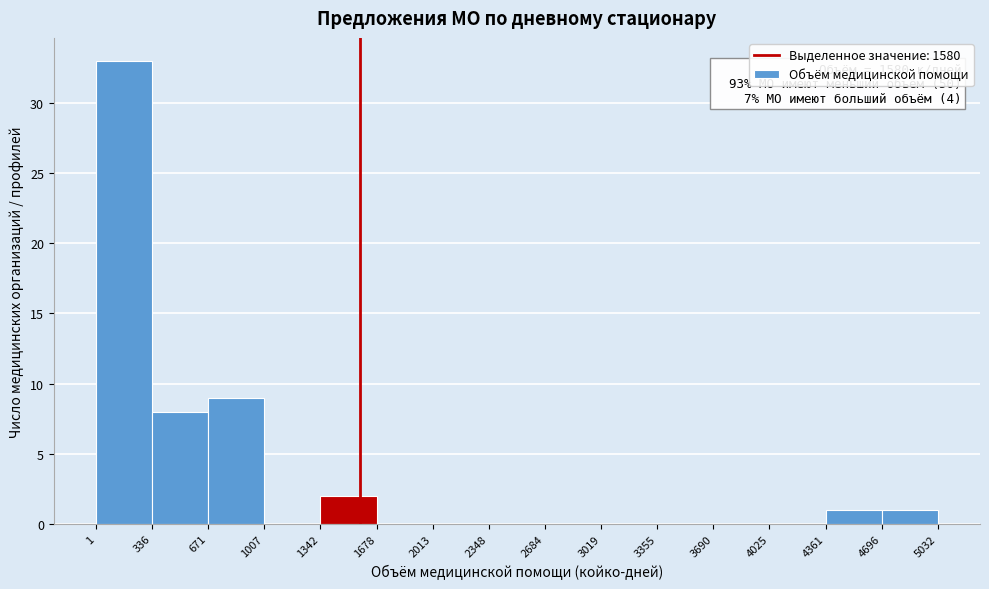

Over which range of the x-axis is the bar tallest?

1 to 336